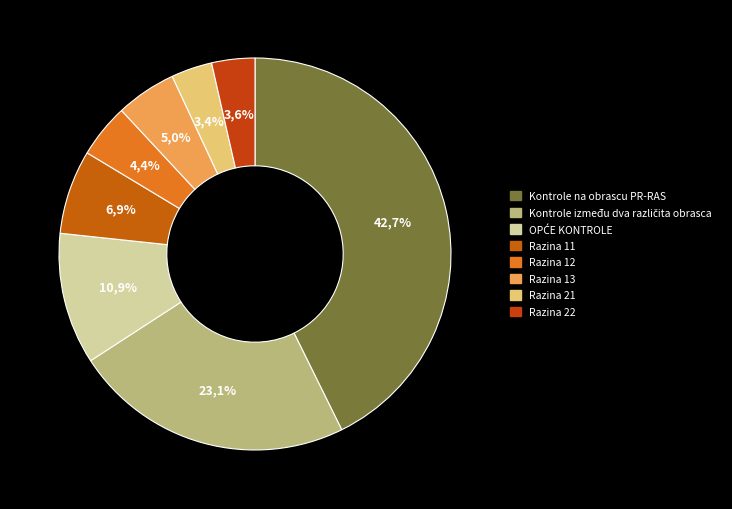

The Razina 11 slice represents 1% of the pie. True or false?

False